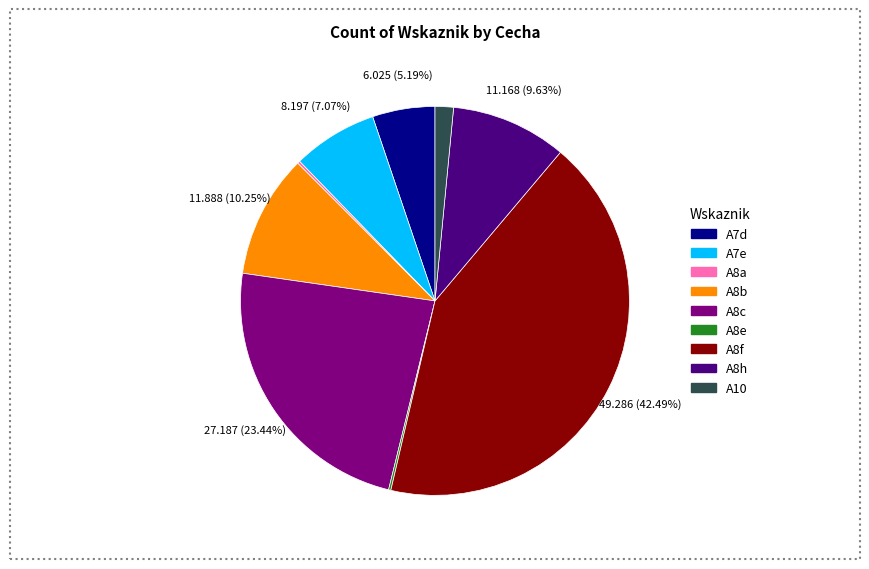

Approximately how many times larger is the value at A7e compared to A7d?

1.4